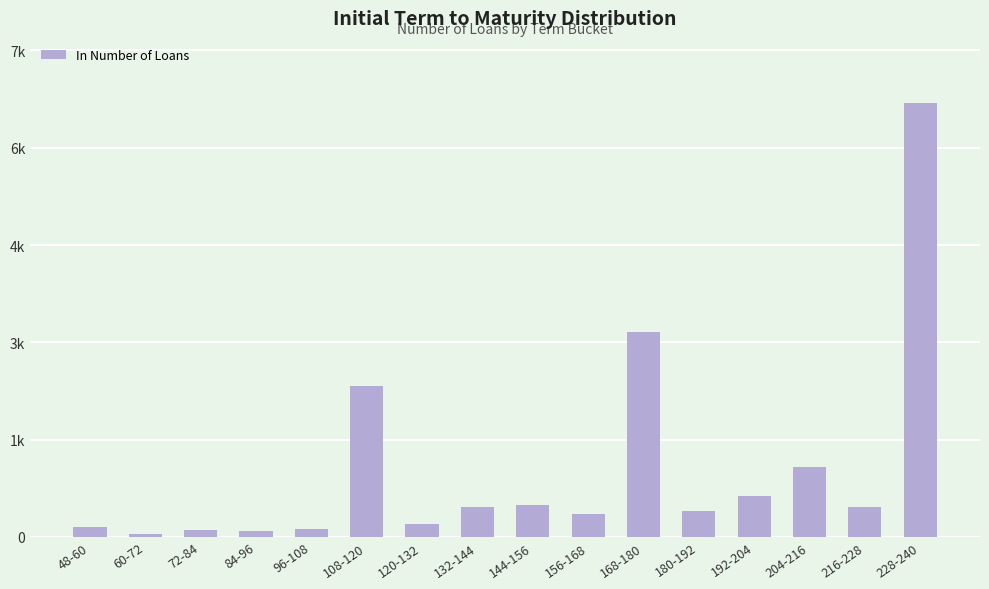

Reading left to right, list all the values displayed in this chart.

154	46	111	98	119	2329	202	461	491	356	3163	398	632	1074	461	6690